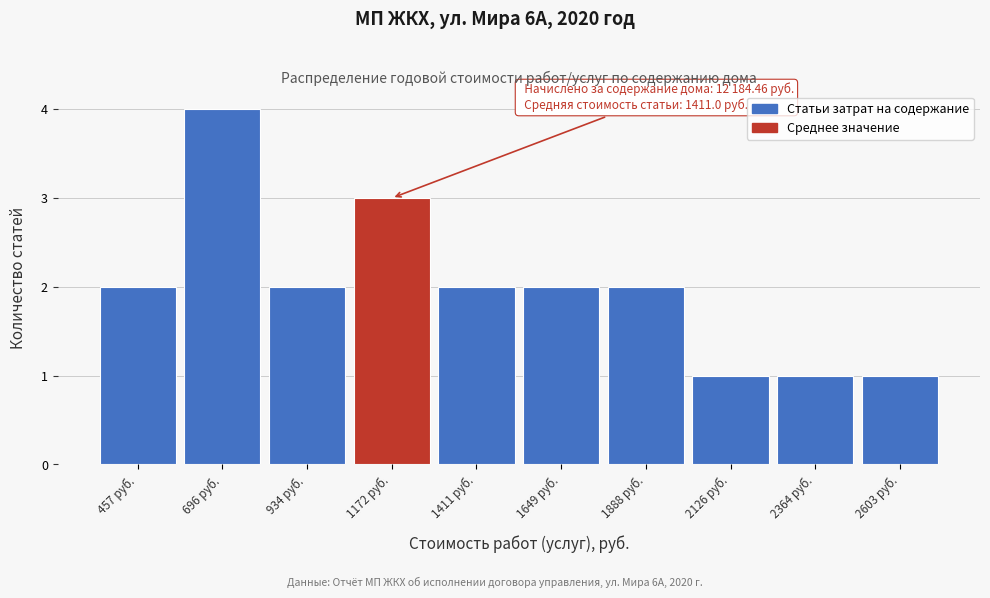

Reading left to right, list all the values displayed in this chart.

457 руб.=2	696 руб.=4	934 руб.=2	1172 руб.=3	1411 руб.=2	1649 руб.=2	1888 руб.=2	2126 руб.=1	2364 руб.=1	2603 руб.=1